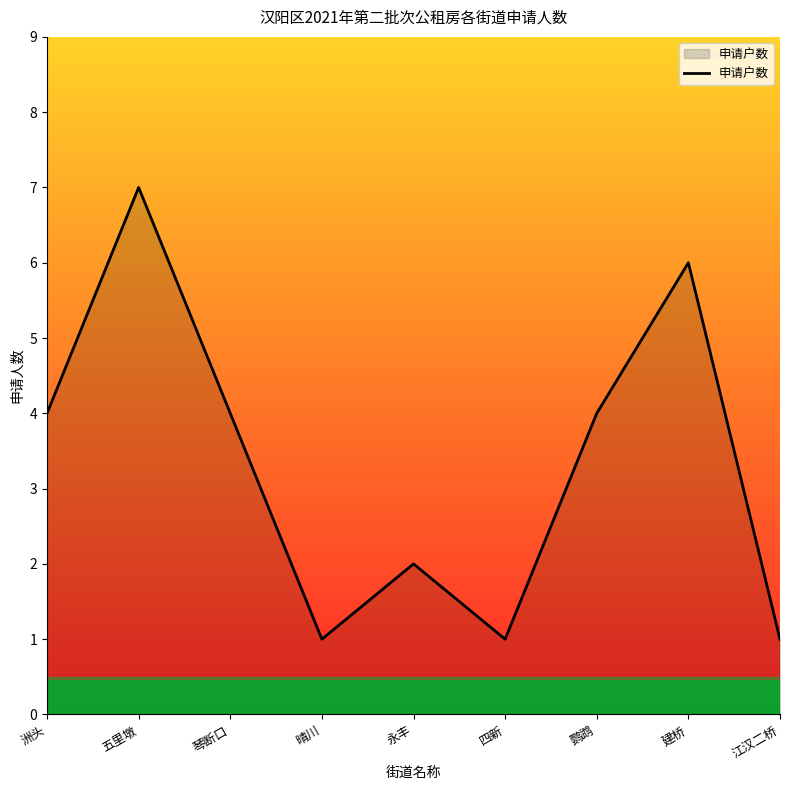

Reading left to right, what are all the values shown in this chart?

洲头=4	五里墩=7	琴断口=4	晴川=1	永丰=2	四新=1	鹦鹉=4	建桥=6	江汉二桥=1